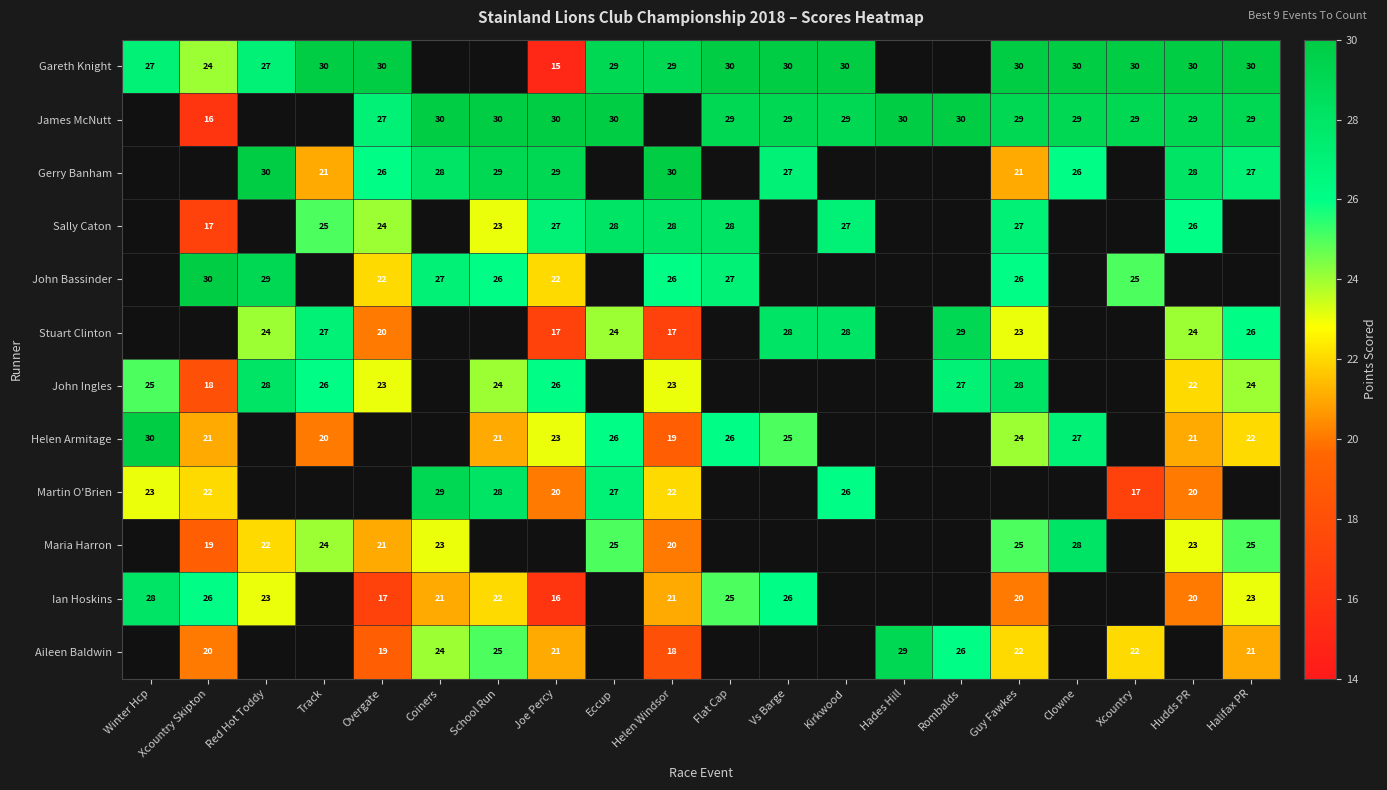

What is the minimum value shown in the chart?

15.0